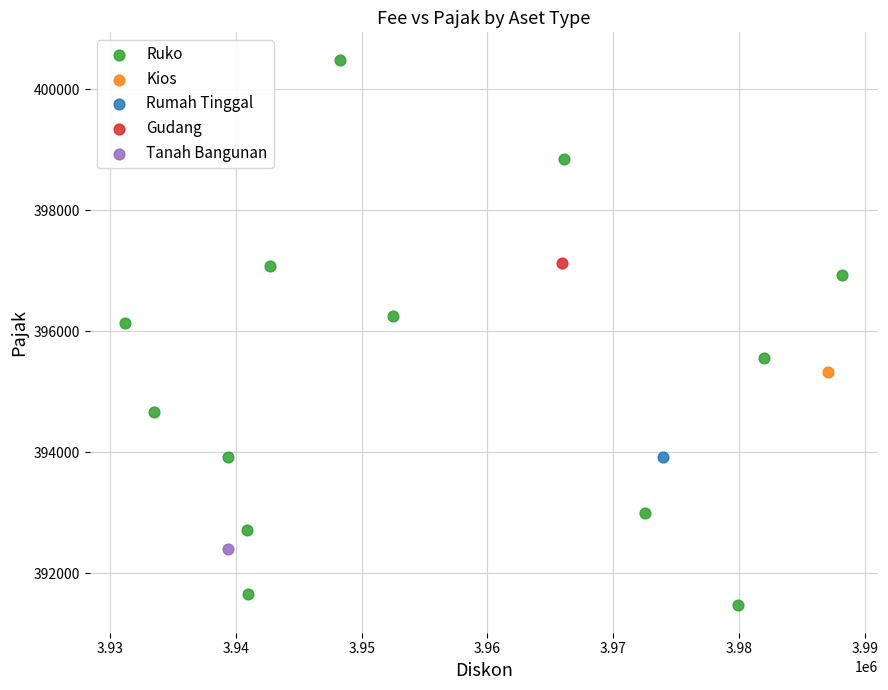

What are all the series names shown in the legend?

Ruko, Kios, Rumah Tinggal, Gudang, Tanah Bangunan